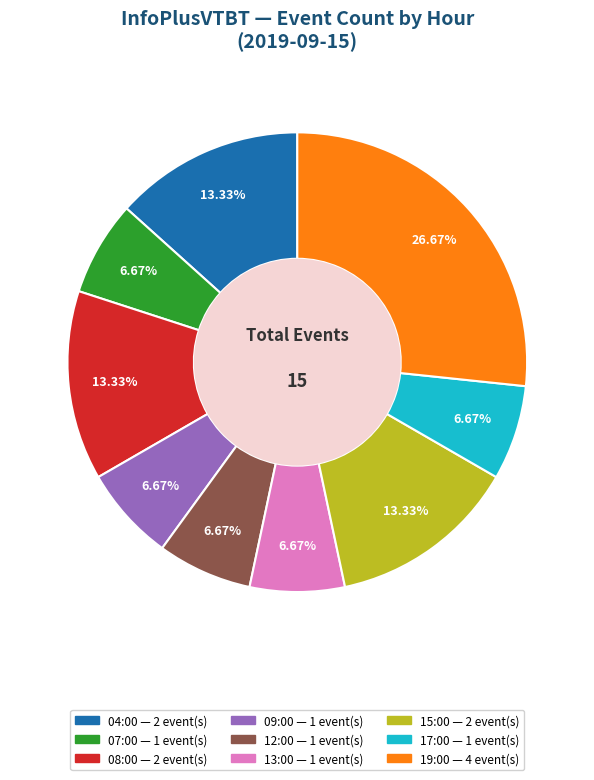

Approximately how many times larger is the value at 15:00 compared to 19:00?

0.5